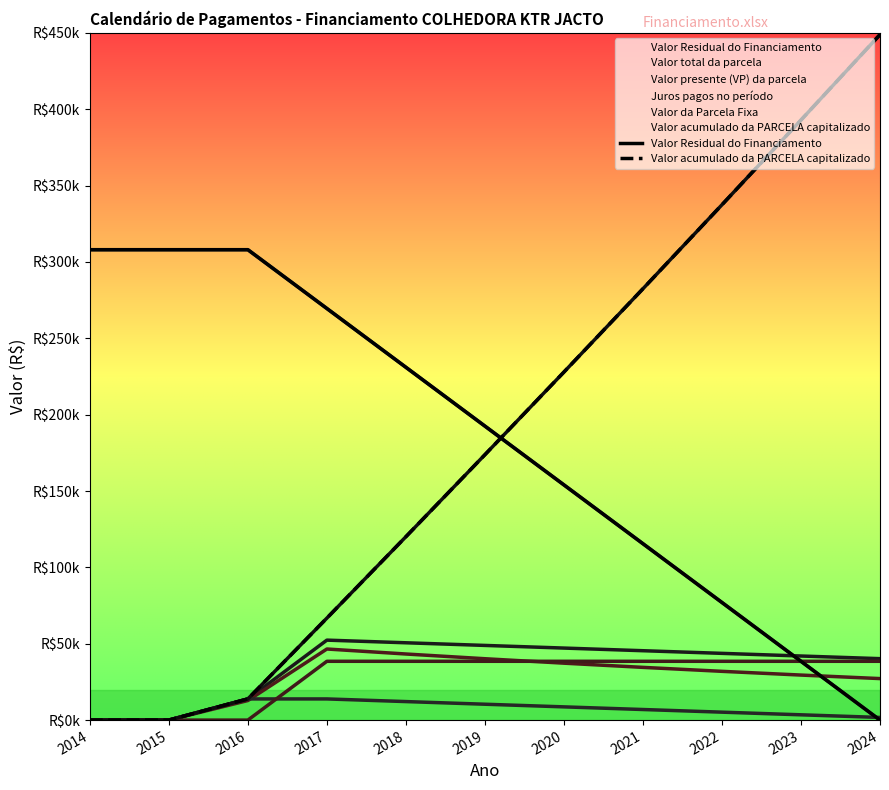

After their last crossing, which series has the higher values: Valor Residual do Financiamento or Valor acumulado da PARCELA capitalizado?

Valor acumulado da PARCELA capitalizado